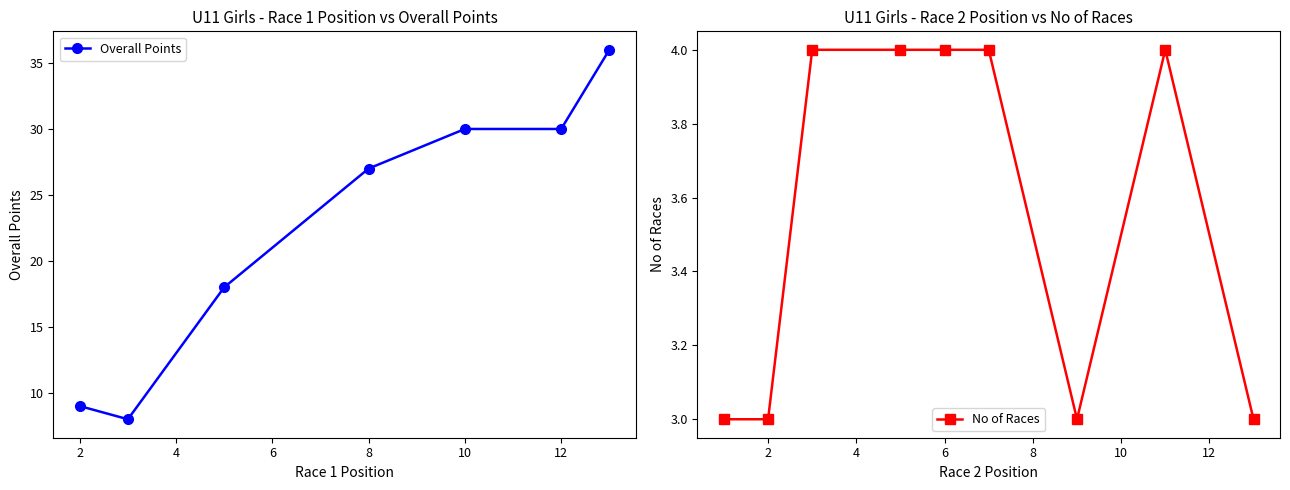

The Overall Points series shows 30 at 10. True or false?

True